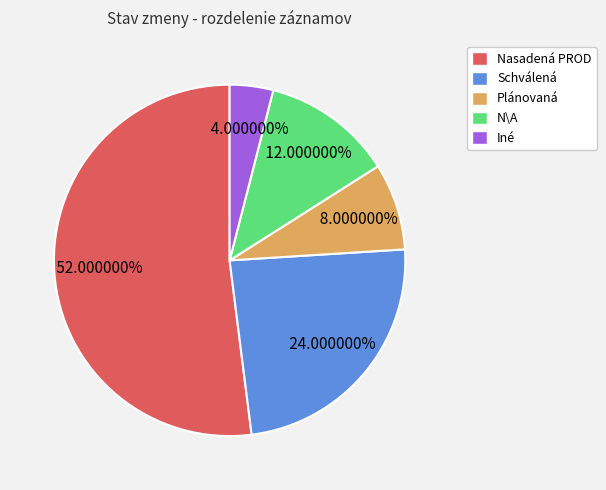

The Schválená slice represents 24% of the pie. True or false?

True